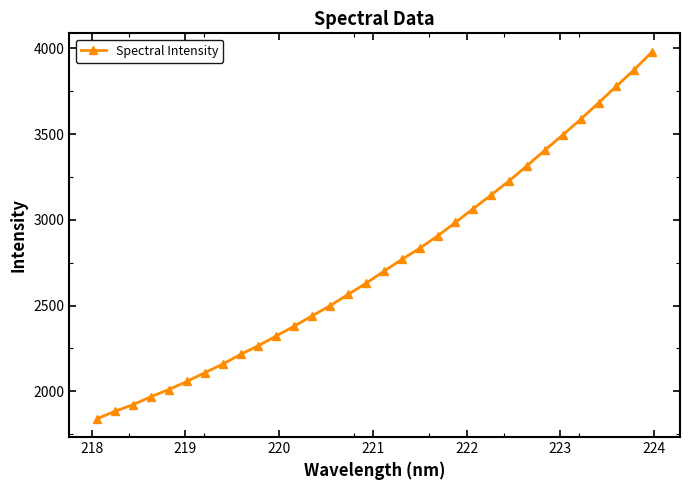

What is the smallest value displayed?

1839.5